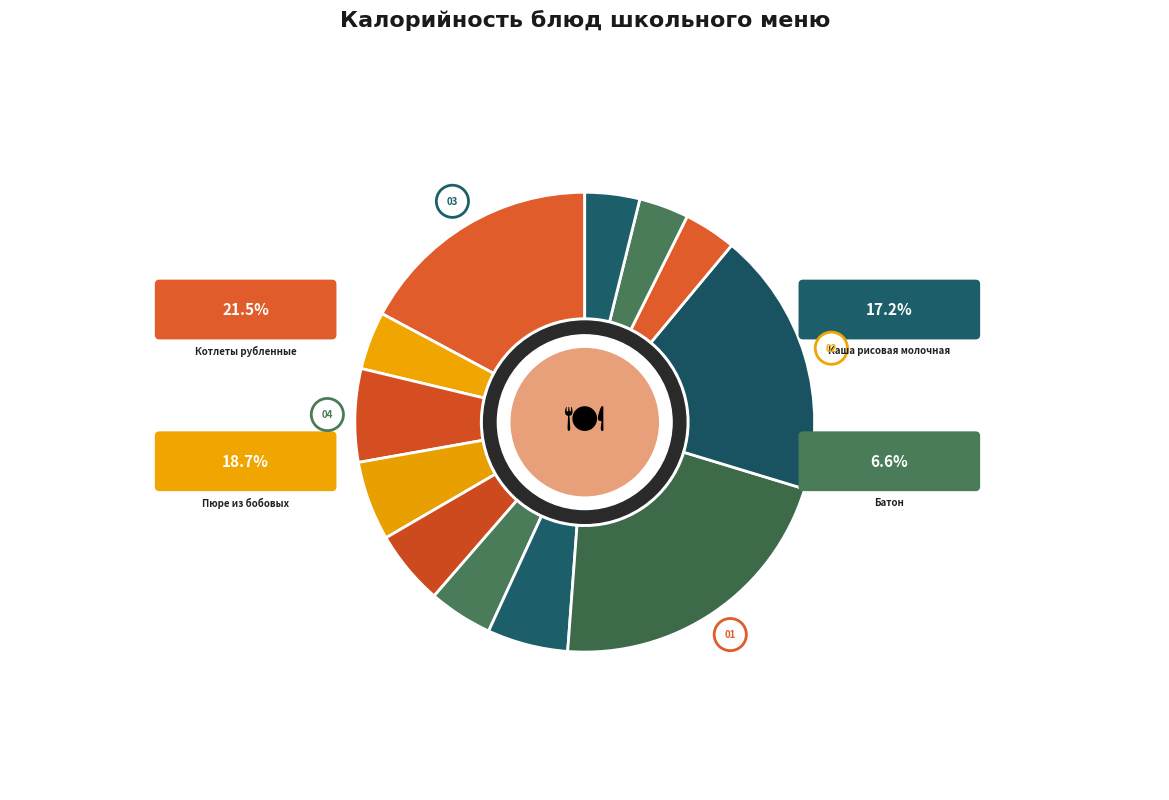

Count the number of slices in the pie.

12